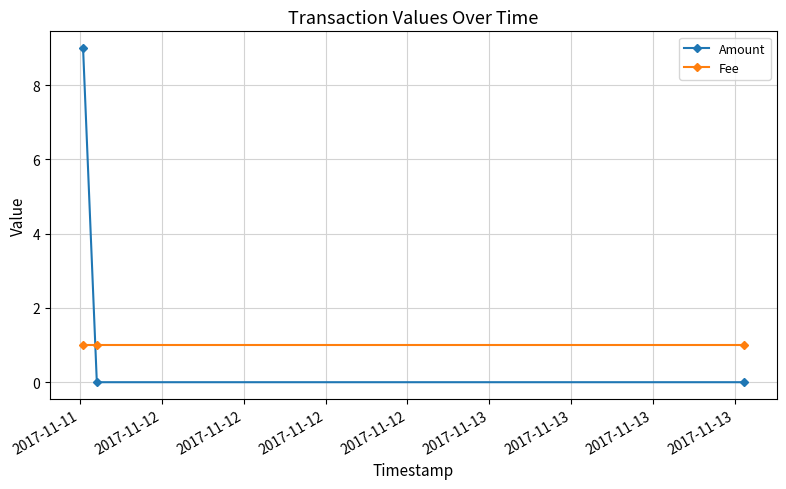

What is the sum of all Amount values?

9